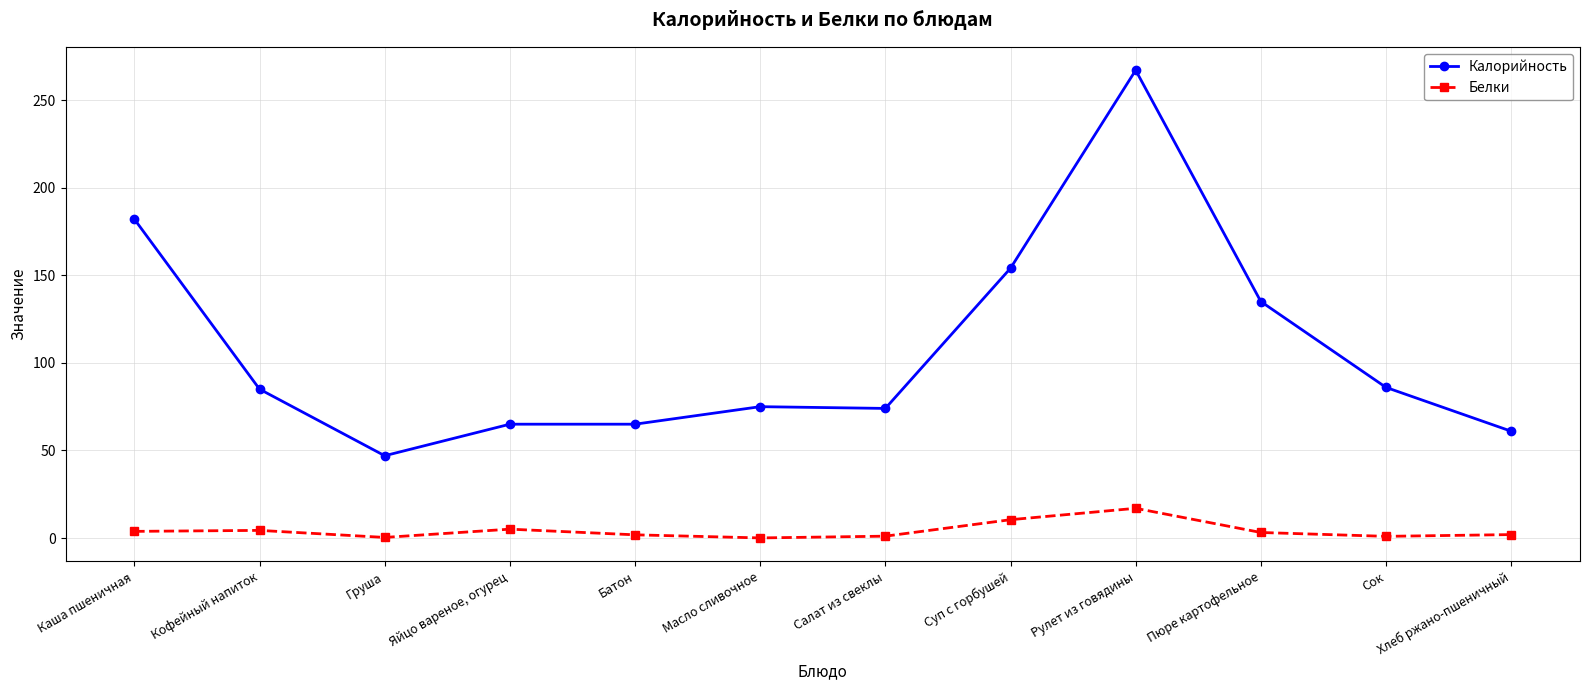

Count the number of data series in this chart.

2